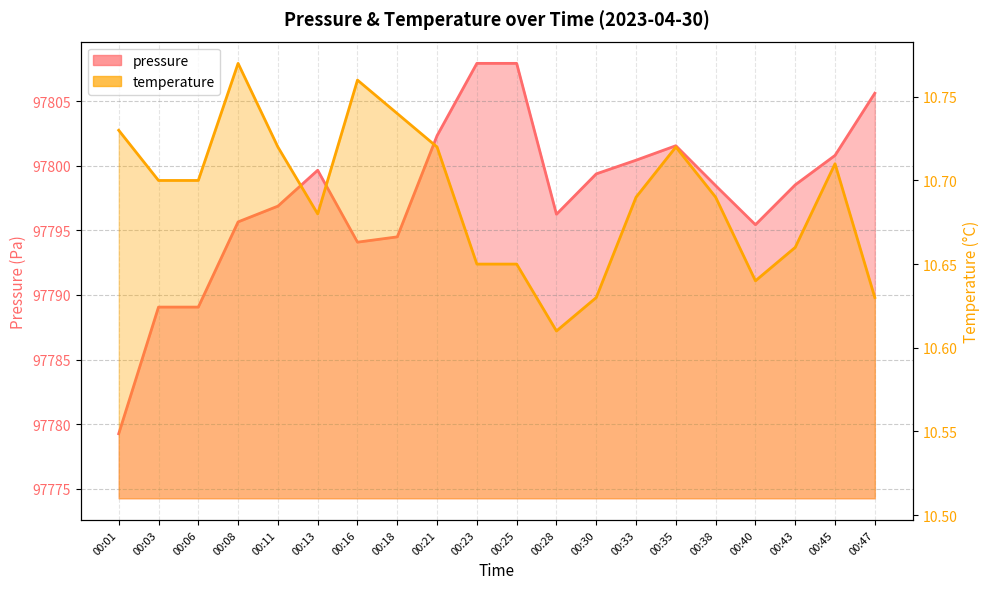

What is the smallest value displayed?

10.6